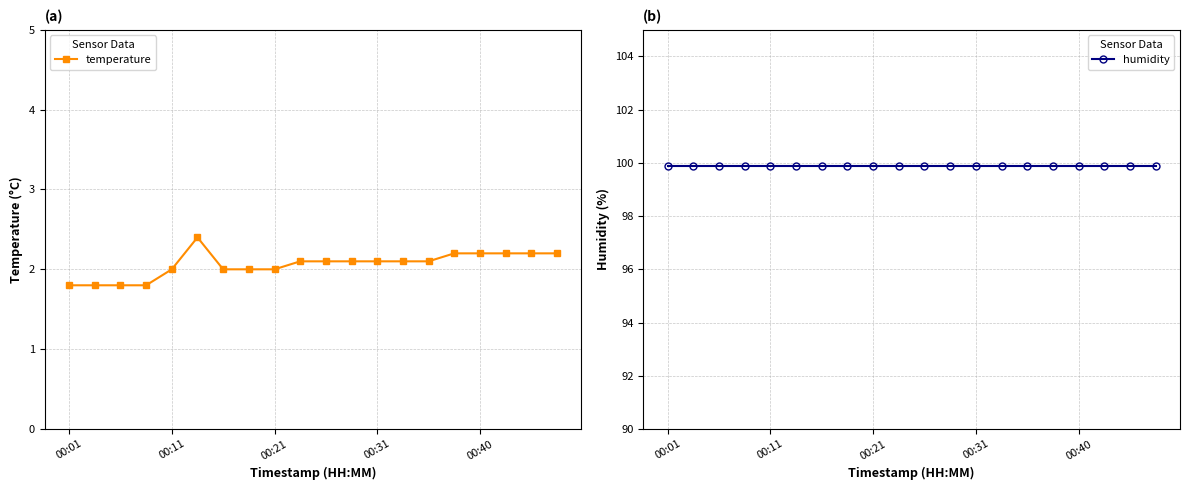

True or false: temperature has a value of 2.2 at 00:40.

True